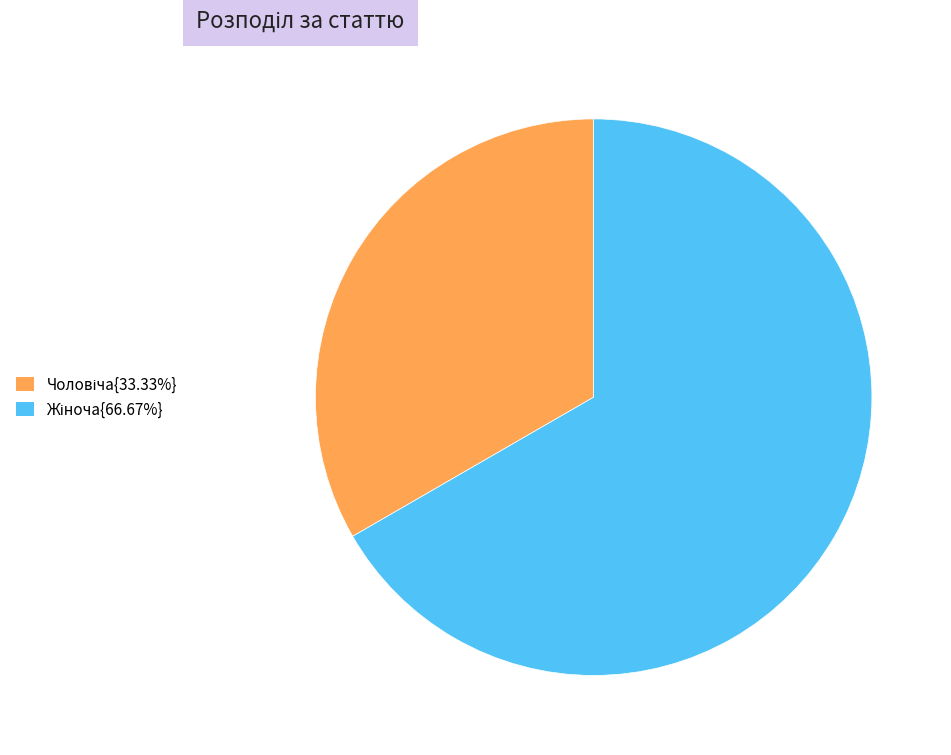

Is there any slice that represents more than half of the pie?

Yes